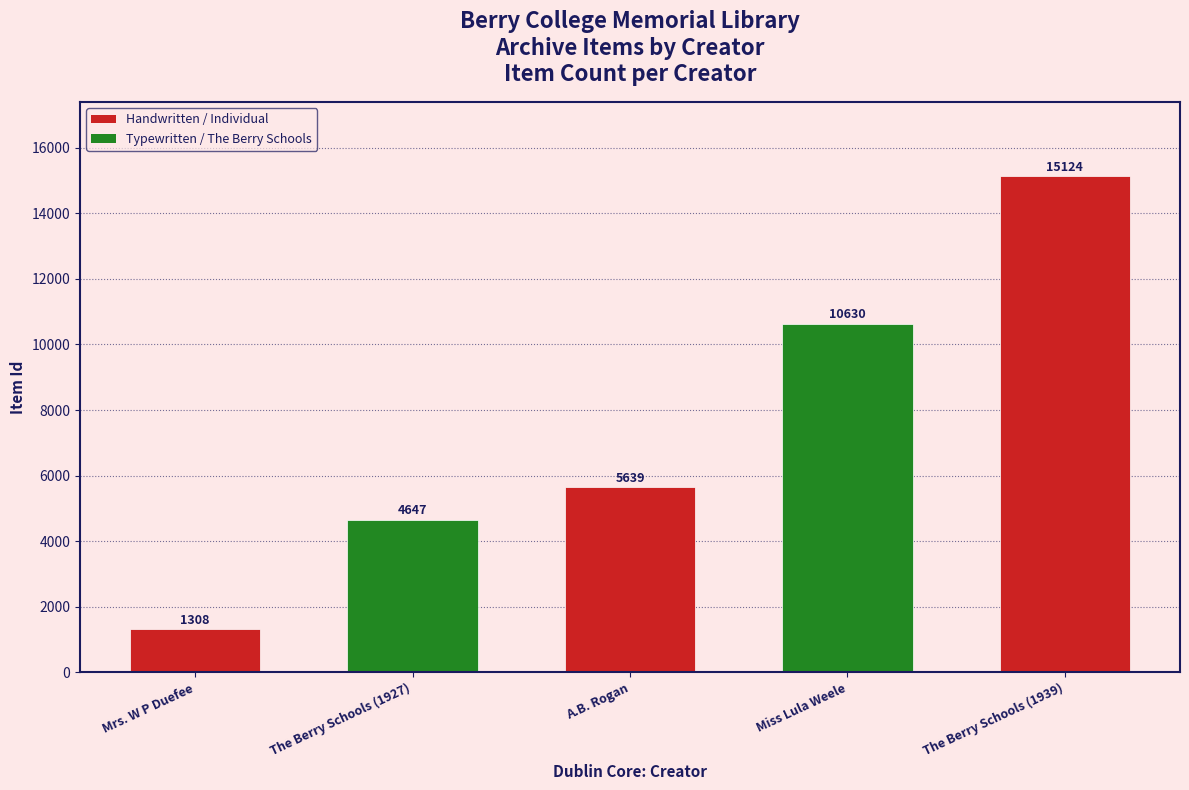

The value at Mrs. W P Duefee is 1973. True or false?

False